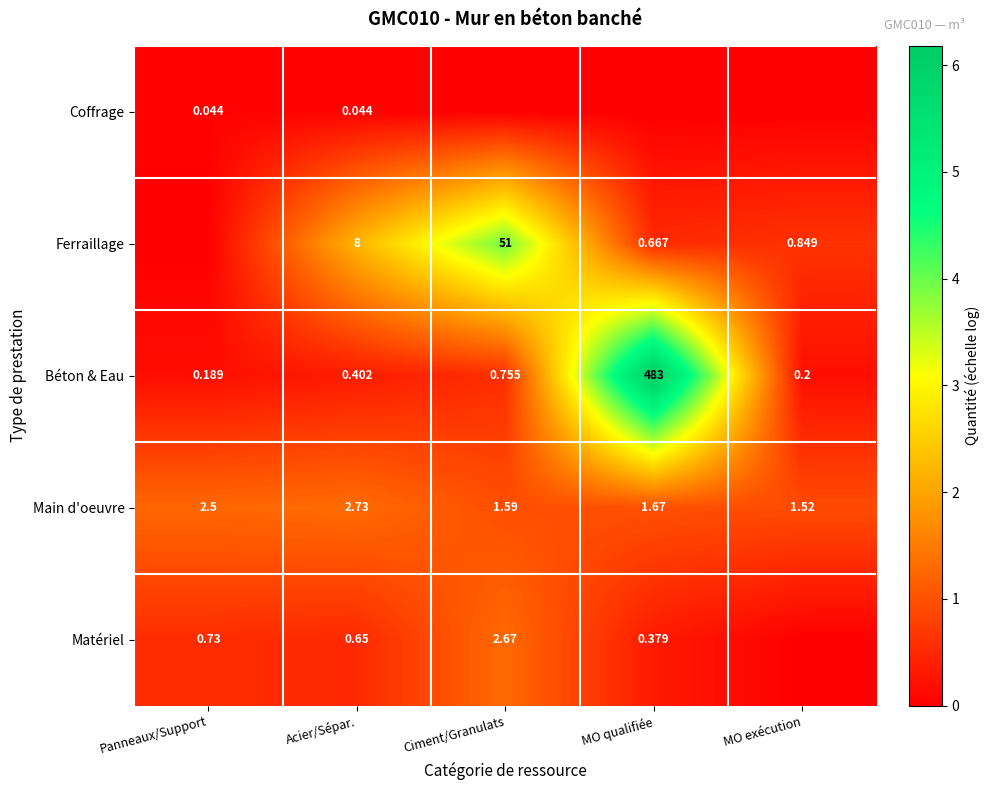

Is the value of Ferraillage at Acier/Sépar. greater than the value of Matériel at Ciment/Granulats?

Yes